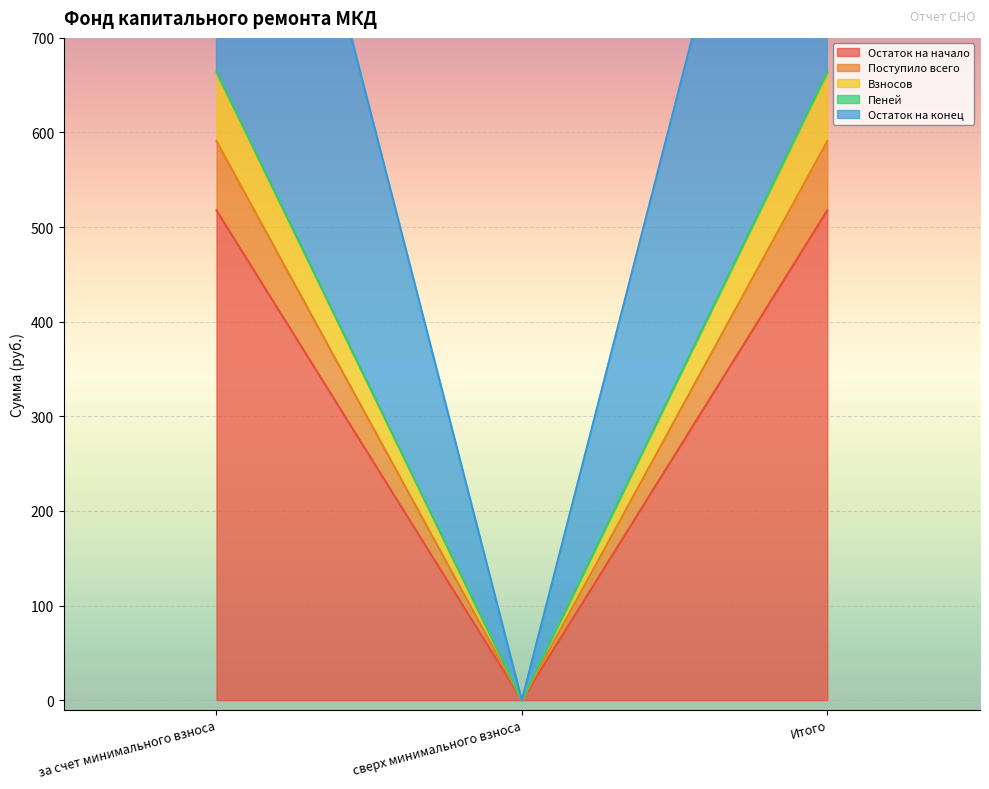

Rank the categories by Остаток на конец value from highest to lowest.

за счет минимального взноса, Итого, сверх минимального взноса